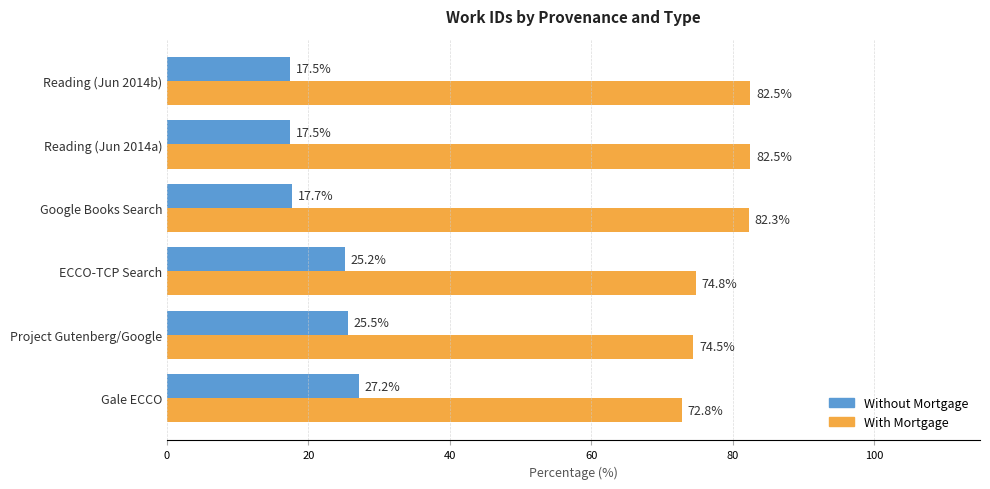

The Without Mortgage series shows 35.7 at Project Gutenberg/Google. True or false?

False